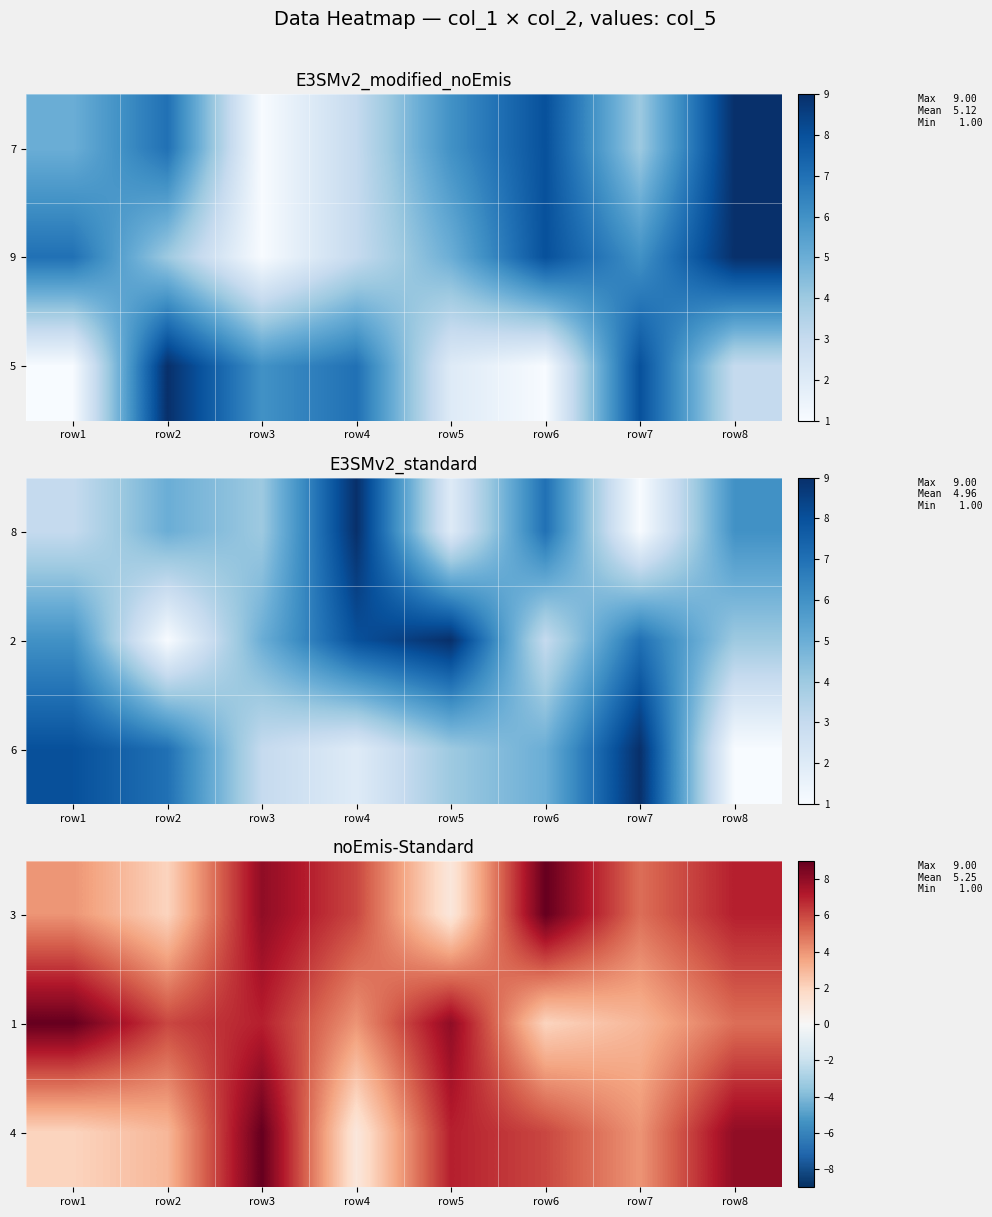

What is the difference between the highest and lowest values at row7?

2